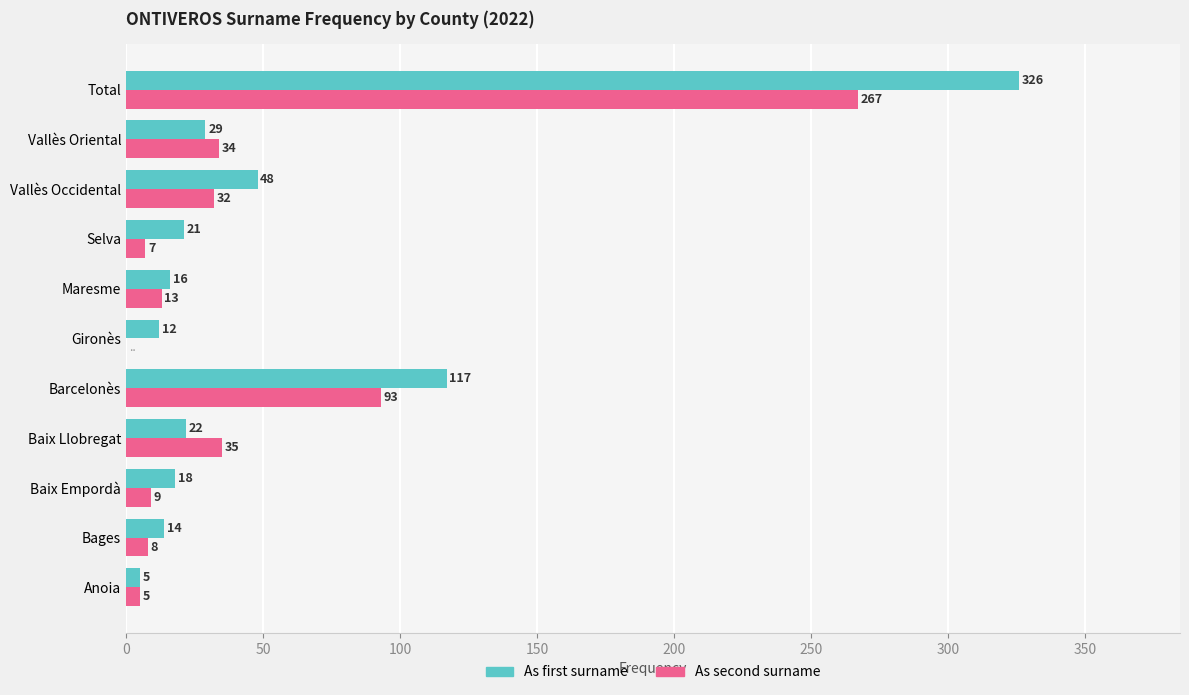

Between Baix Llobregat and Vallès Oriental, which series saw the biggest shift?

As first surname